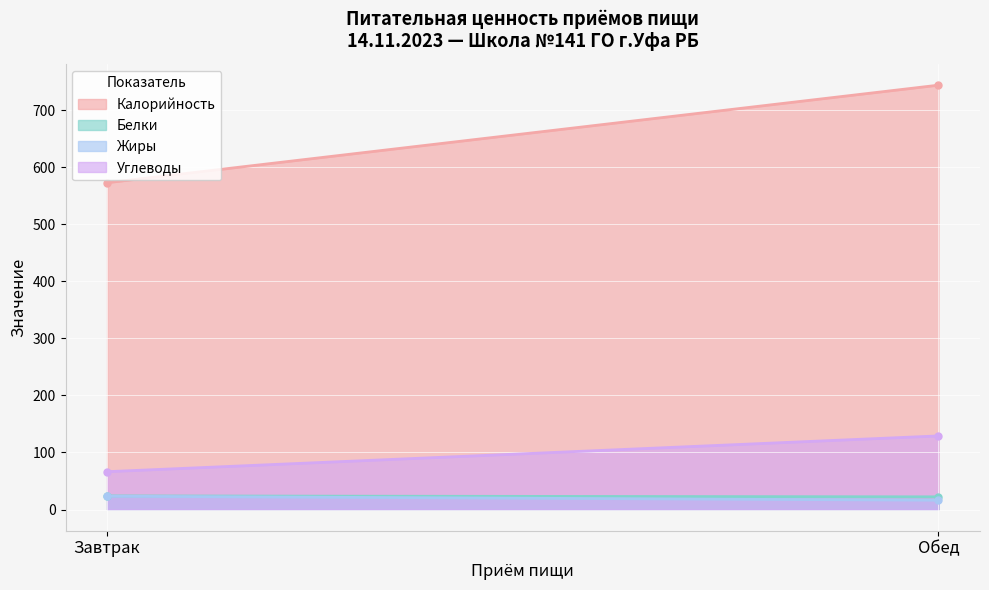

Reading left to right, transcribe all the data shown in this chart.

Калорийность: 572.6	743.6
Белки: 23.8	22.2
Жиры: 23.3	16.2
Углеводы: 66.3	128.9